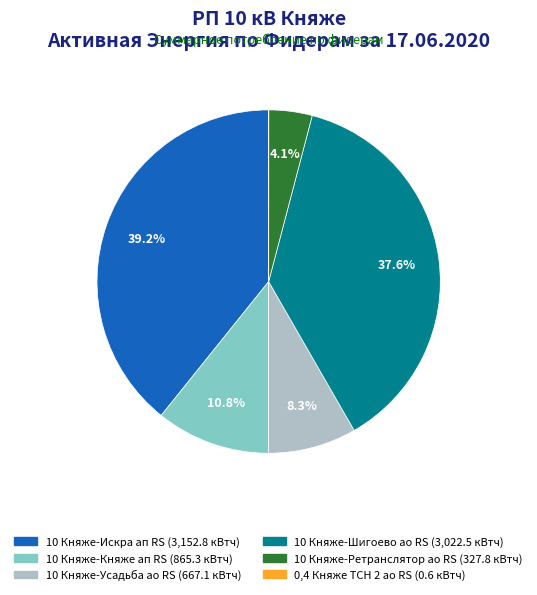

Which slice is the largest?

10 Княже-Искра ап RS